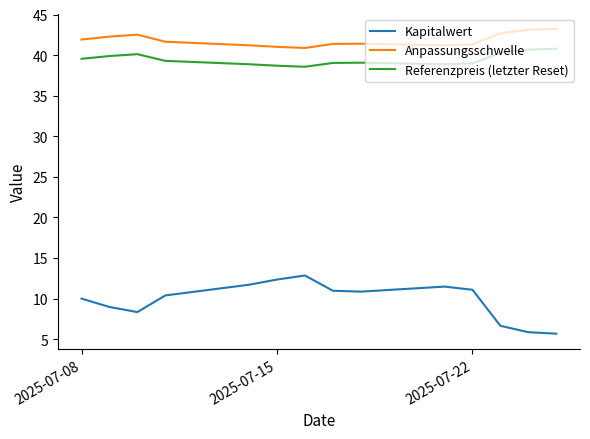

True or false: Anpassungsschwelle and Referenzpreis (letzter Reset) cross at least once.

False